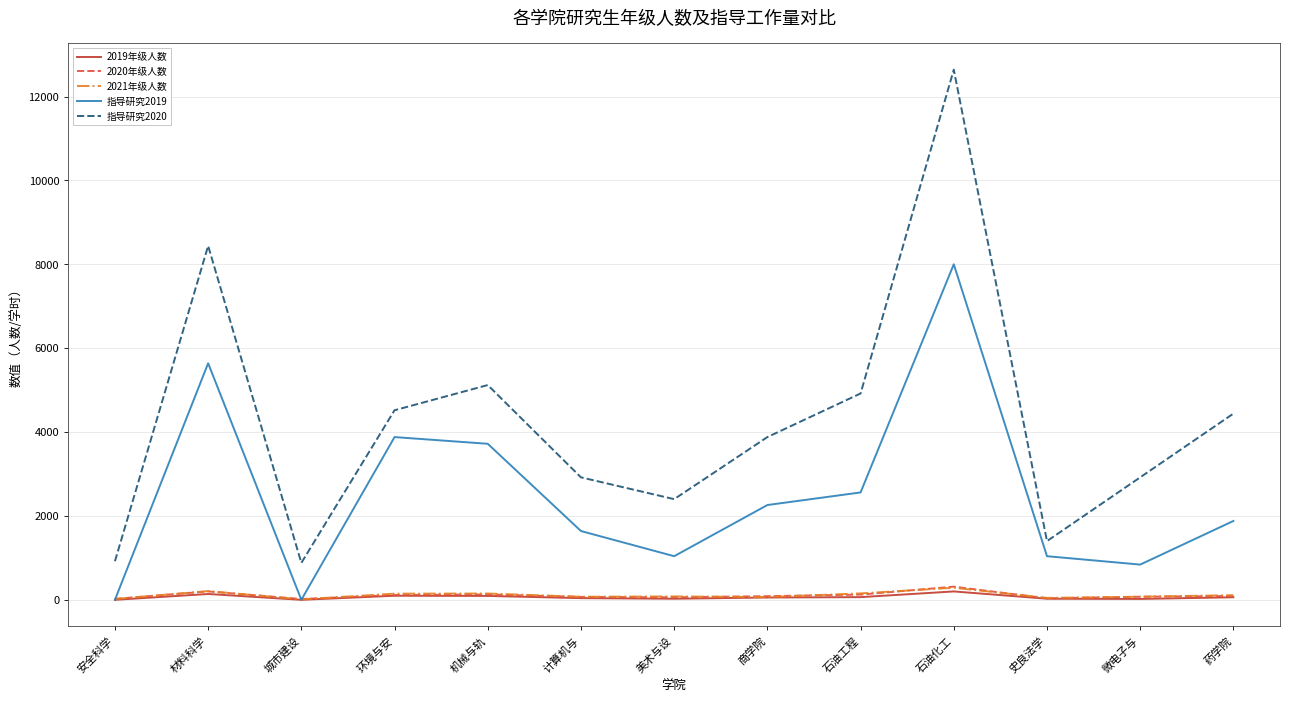

True or false: 指导研究2020 and 2020年级人数 intersect in this chart.

False